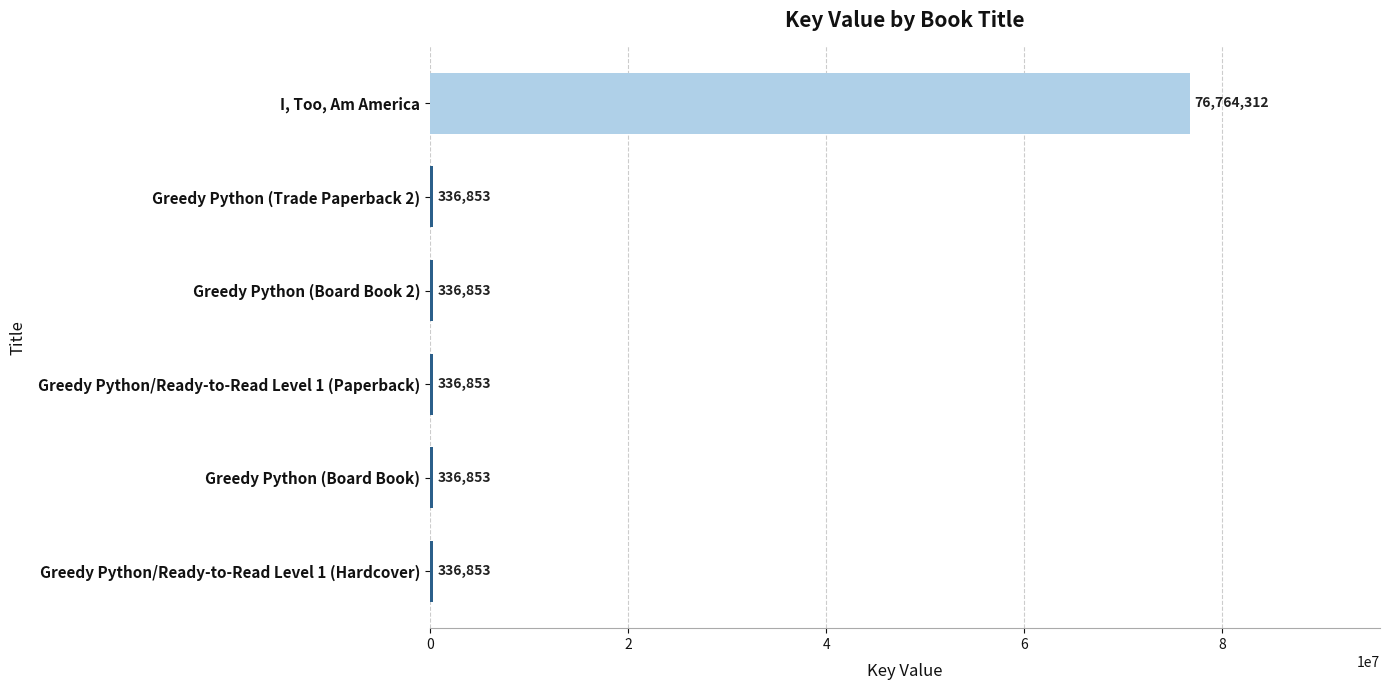

What is the maximum value shown in the chart?

76764312